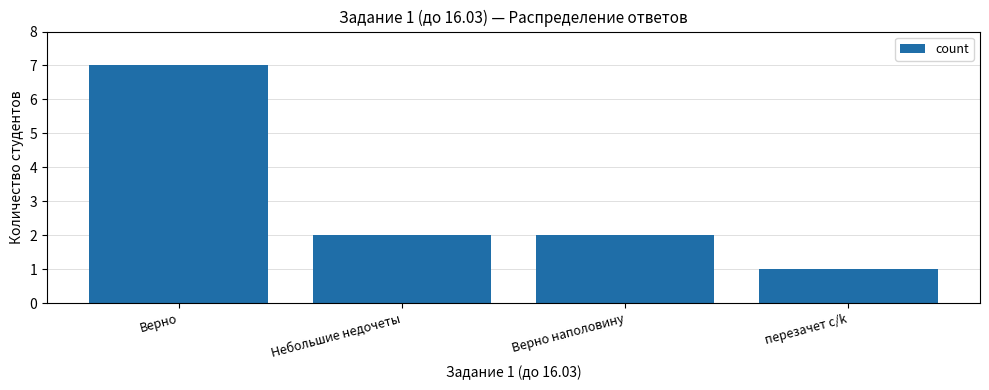

What is the sum of the values at перезачет с/k and Верно наполовину?

3